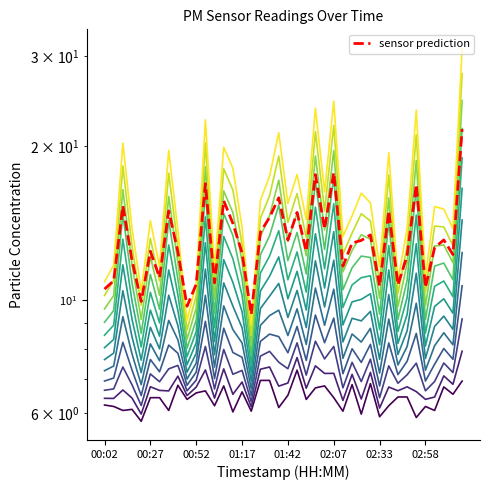

Which series has the largest total across all categories?

band_11